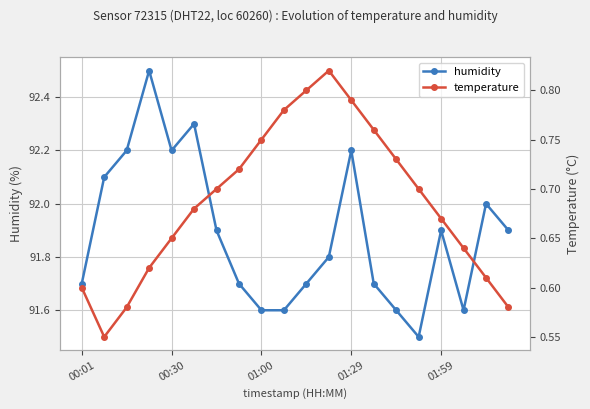

In humidity, how many points are higher than both neighbors (excluding endpoints)?

5